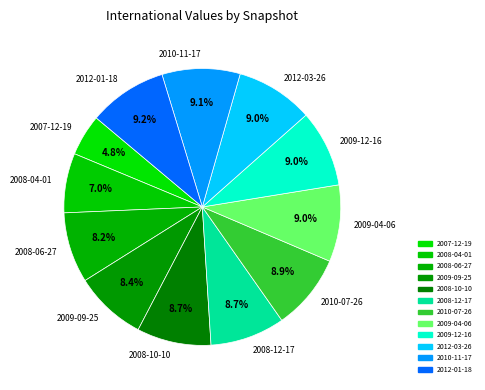

What is the smallest slice in the pie chart?

2007-12-19